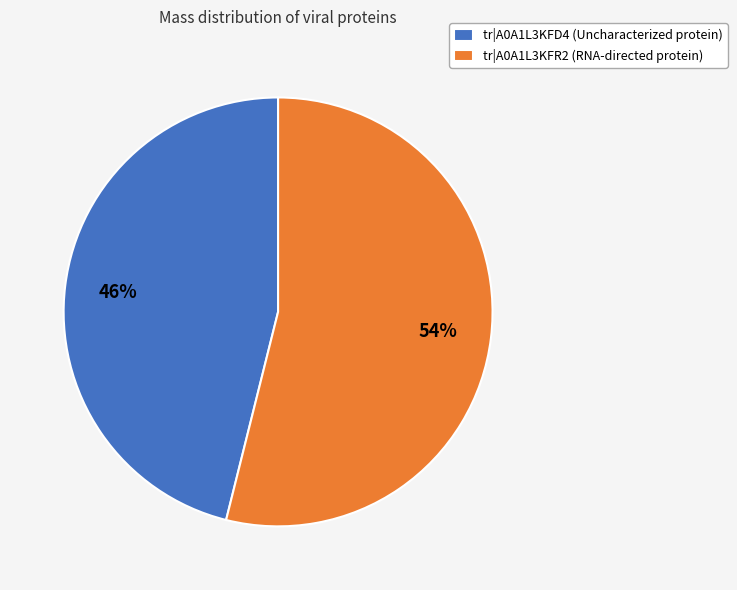

What is the largest slice in the pie chart?

tr|A0A1L3KFR2 (RNA-directed protein)